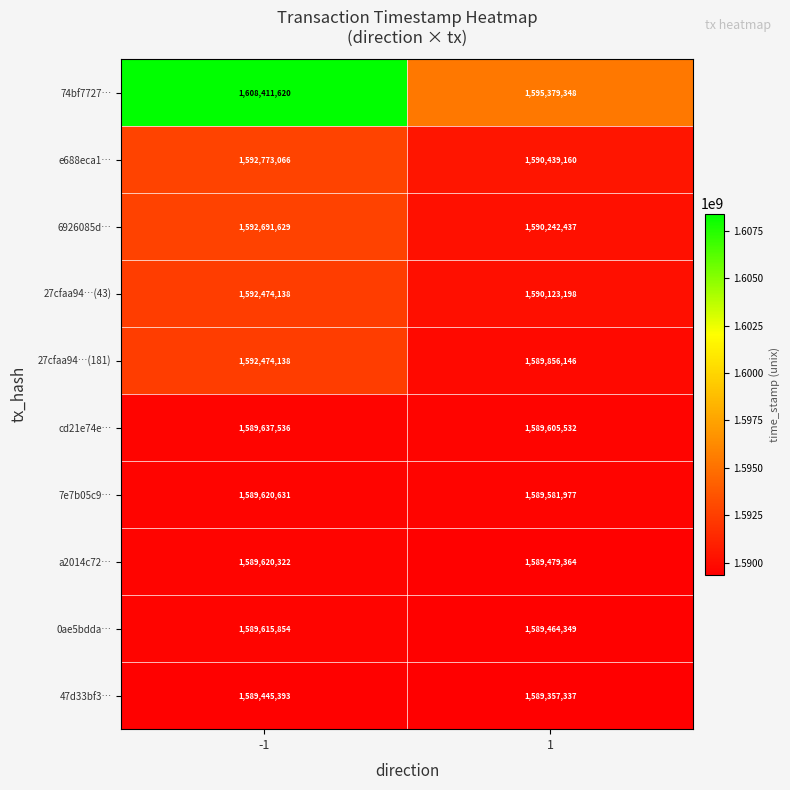

What is the average value of the cd21e74e… series?

1589621534